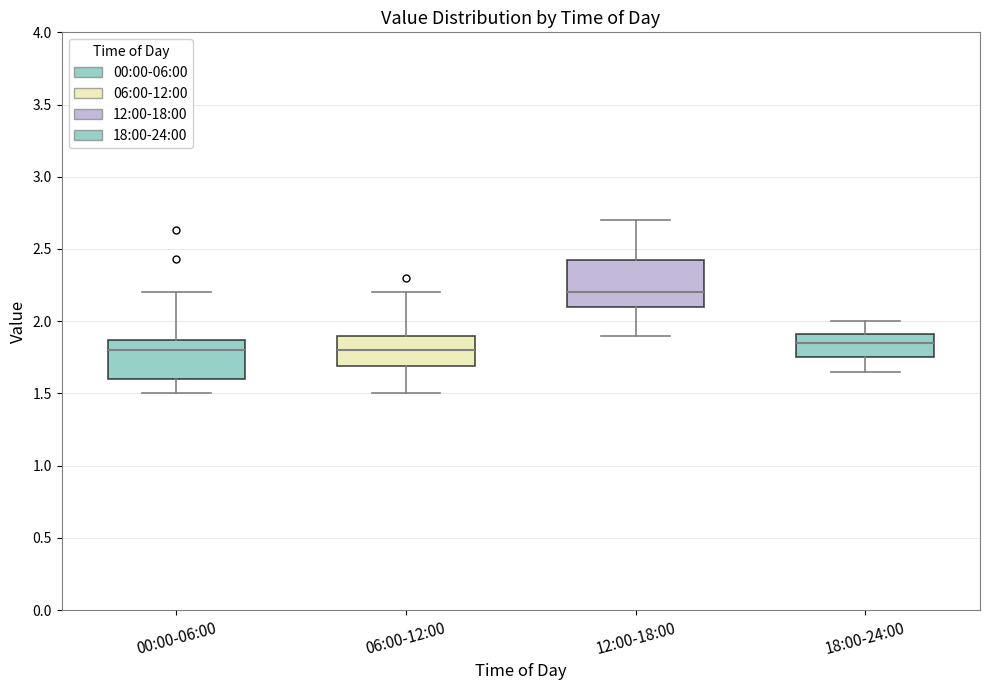

Reading left to right, read every box against the y-axis: the position of its median line, the range the box covers, and the ends of its whiskers. The values are not printed on the chart, so give them approximately, as read against the axis.

00:00-06:00: median 1.80, box 1.60 to 1.85, whiskers 1.50 to 2.20
06:00-12:00: median 1.80, box 1.70 to 1.90, whiskers 1.50 to 2.20
12:00-18:00: median 2.20, box 2.10 to 2.45, whiskers 1.90 to 2.70
18:00-24:00: median 1.85, box 1.75 to 1.90, whiskers 1.65 to 2.00